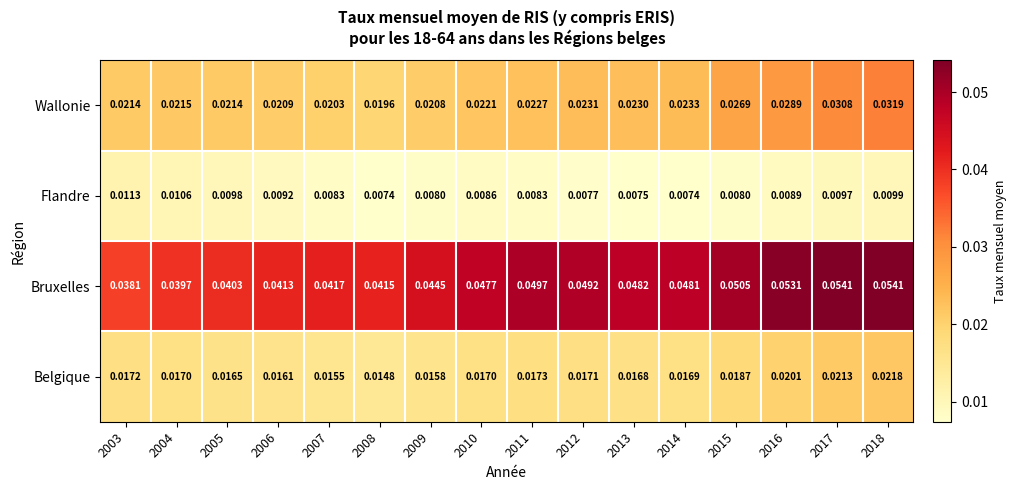

Which series has the largest total across all categories?

Bruxelles